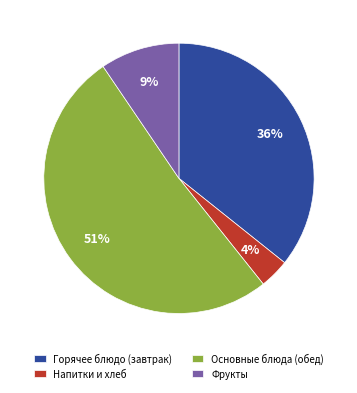

To the nearest percent, what is the average slice percentage?

25%